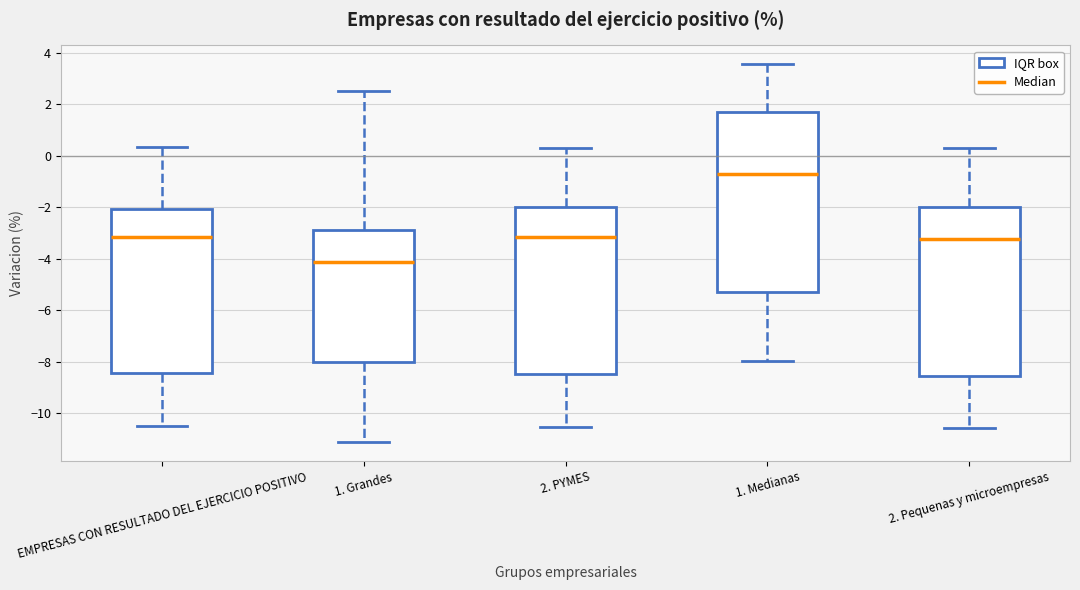

Reading left to right, read every box against the y-axis: the position of its median line, the range the box covers, and the ends of its whiskers. The values are not printed on the chart, so give them approximately, as read against the axis.

EMPRESAS CON RESULTADO DEL EJERCICIO POSITIVO: median -3.2, box -8.4 to -2.0, whiskers -10.4 to 0.4
1. Grandes: median -4.2, box -8.0 to -2.8, whiskers -11.2 to 2.4
2. PYMES: median -3.2, box -8.4 to -2.0, whiskers -10.6 to 0.4
1. Medianas: median -0.8, box -5.2 to 1.6, whiskers -8.0 to 3.6
2. Pequenas y microempresas: median -3.2, box -8.6 to -2.0, whiskers -10.6 to 0.2